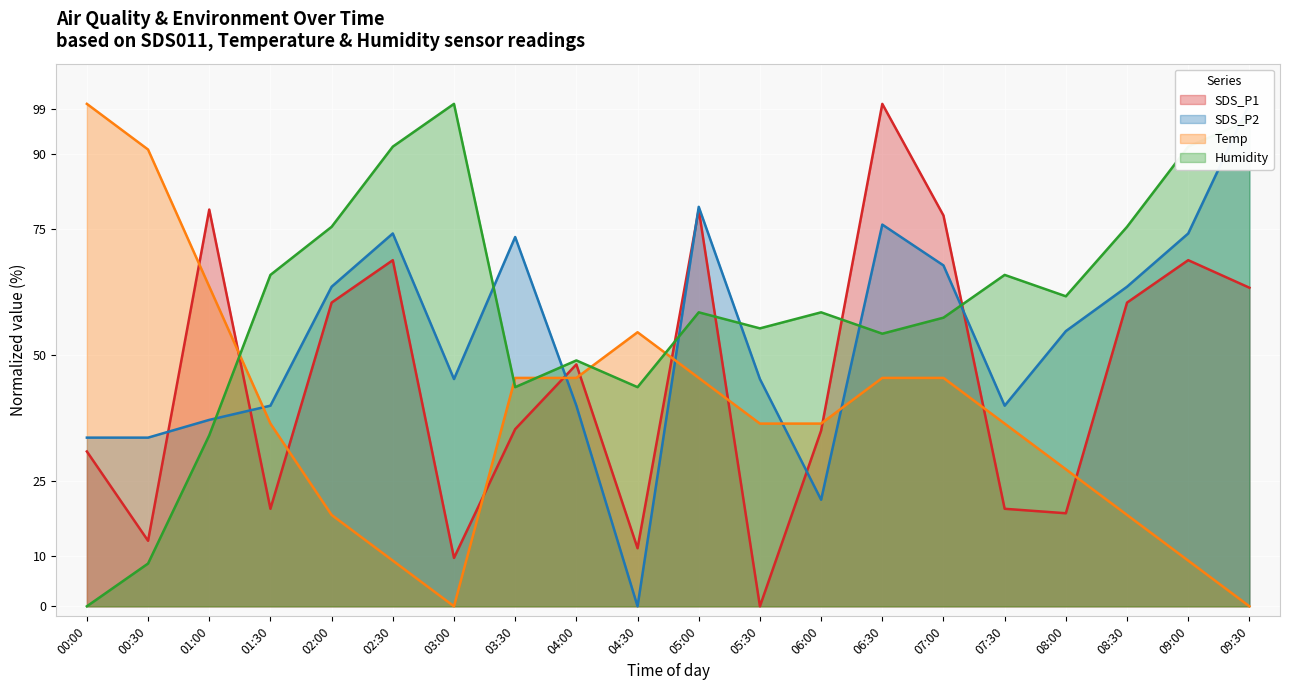

Where do Humidity and SDS_P2 first cross each other?

01:00 and 01:30